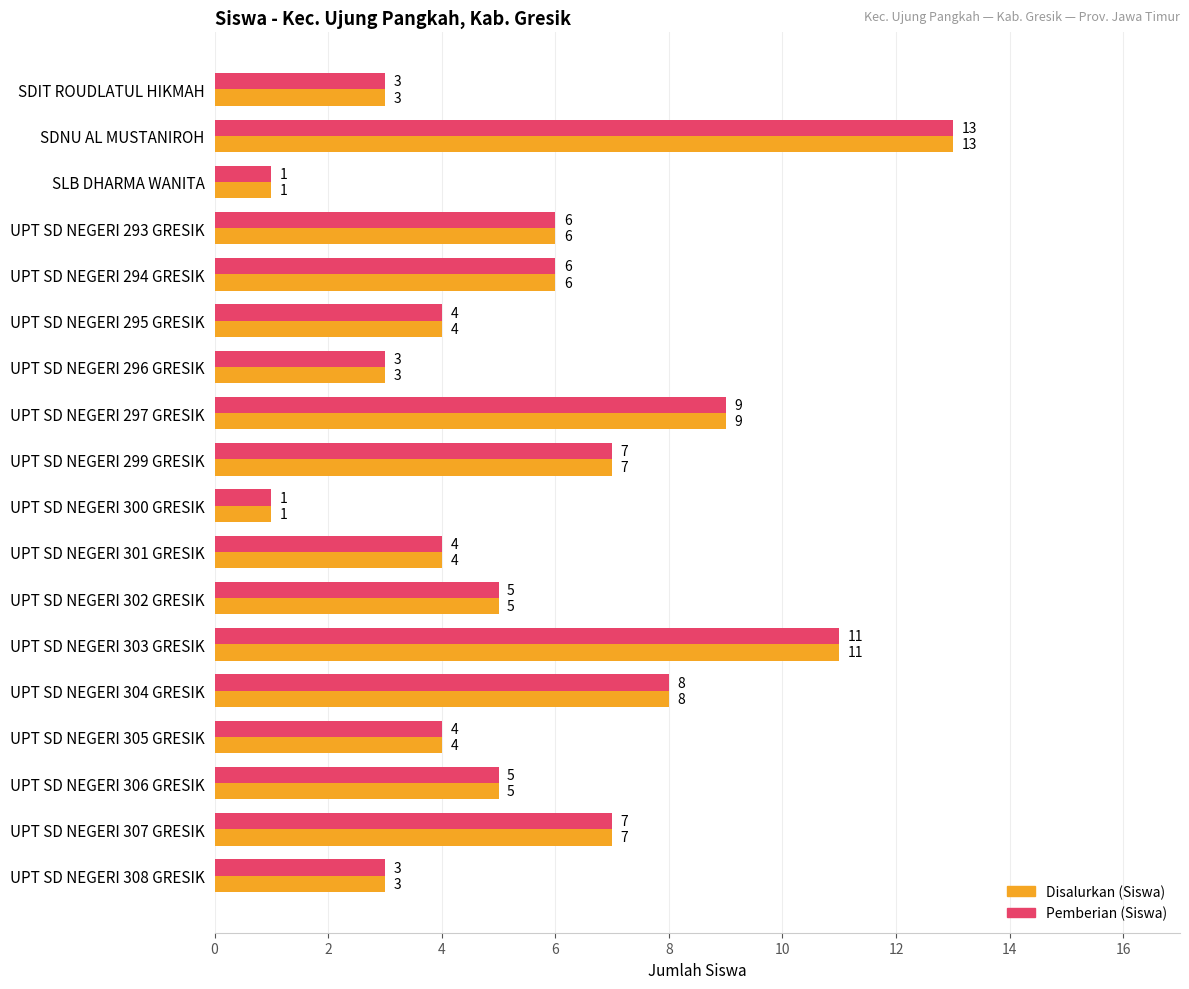

What is the average value of the Pemberian (Siswa) series?

6